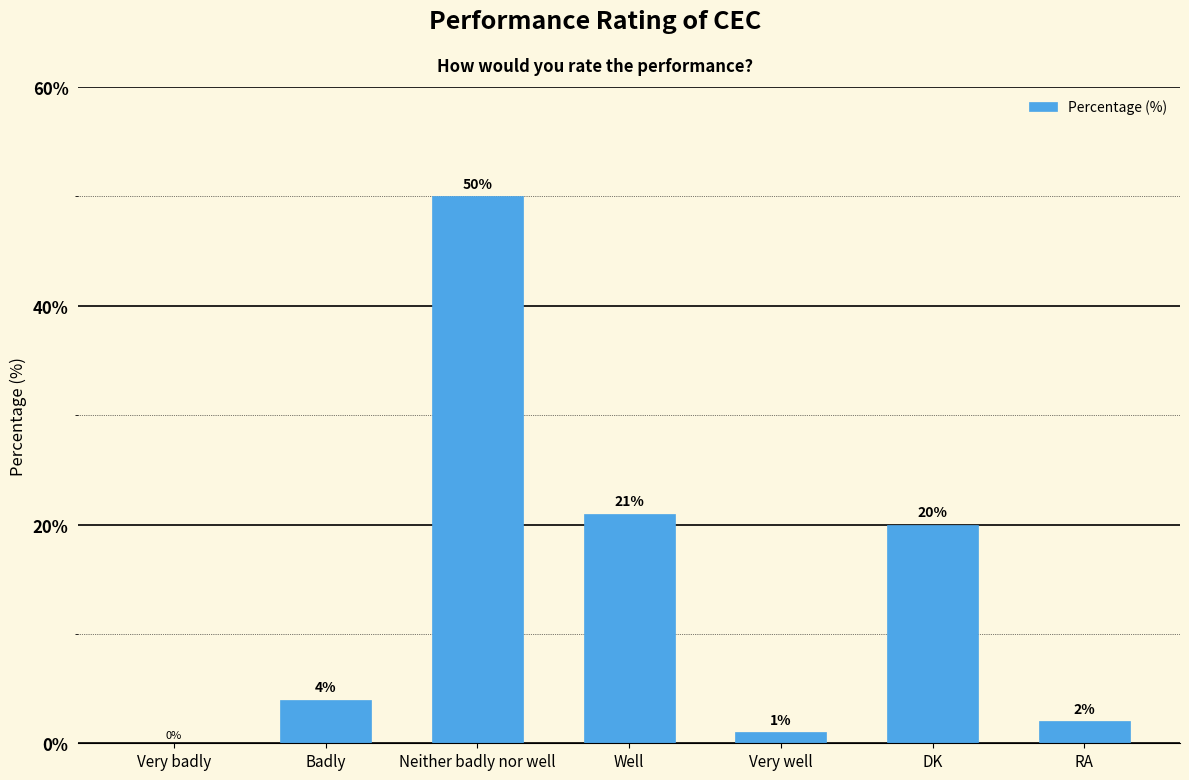

At which label is the value closest to 25?

Well